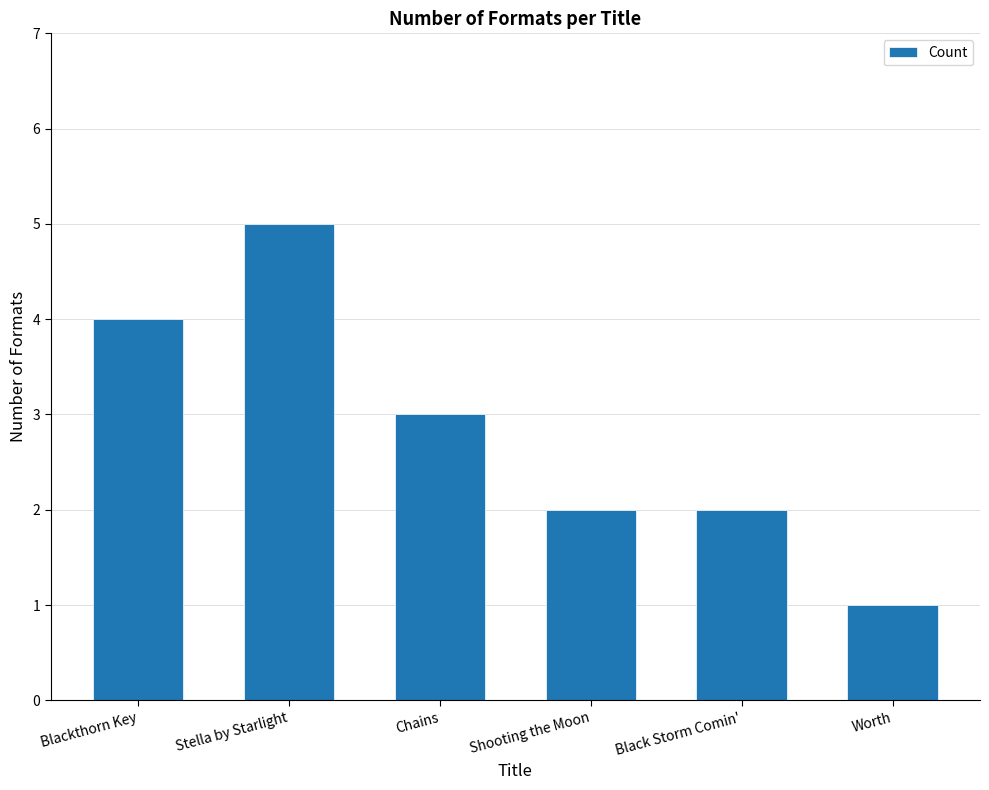

Which category has the lowest value across all series?

Worth